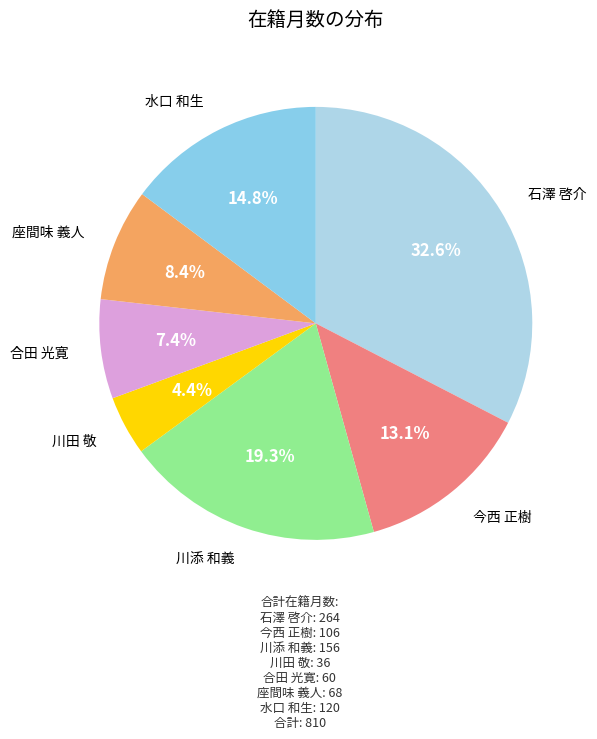

How many segments does this pie chart have?

7